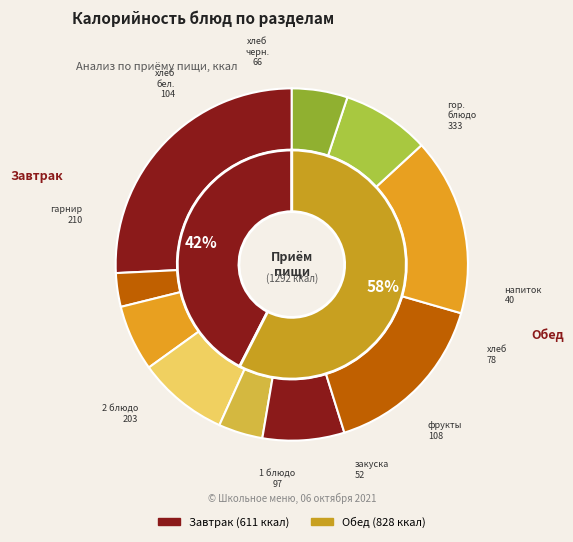

Which has a higher value, хлеб черн. or хлеб бел.?

хлеб бел.